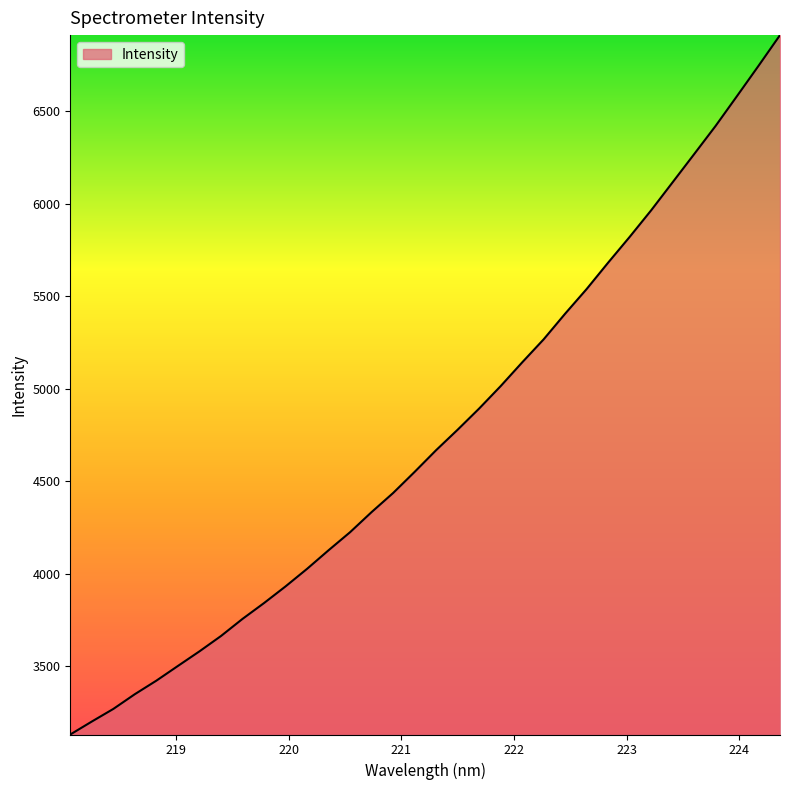

What is the greatest value displayed?

6911.8